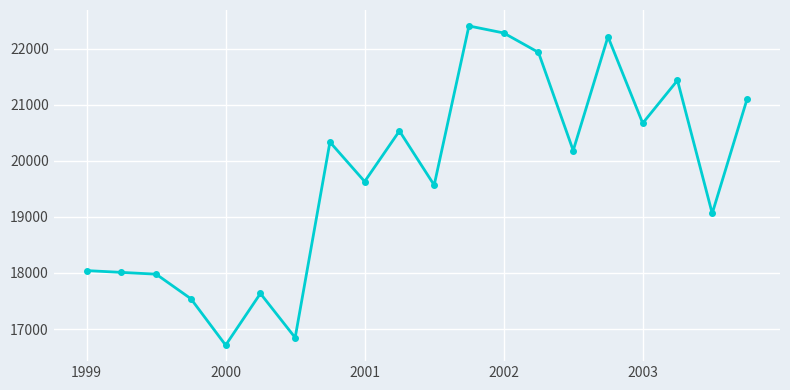

What is the minimum value shown in the chart?

16712